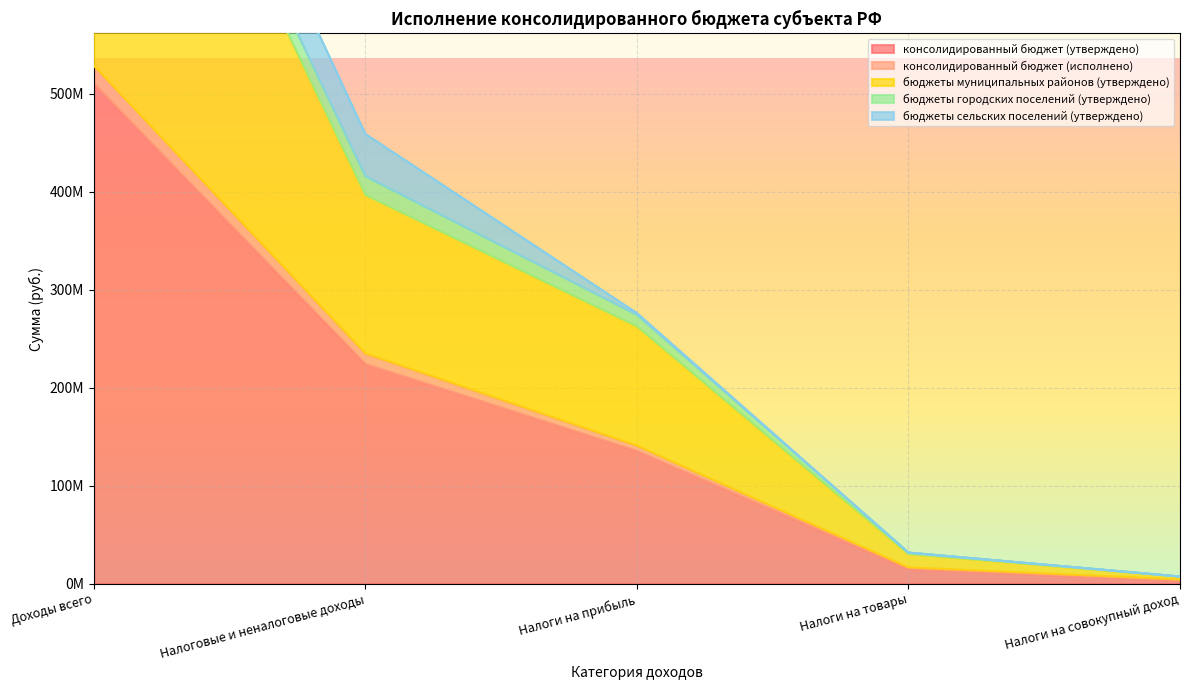

True or false: консолидированный бюджет (утверждено) and консолидированный бюджет (исполнено) cross at least once.

False